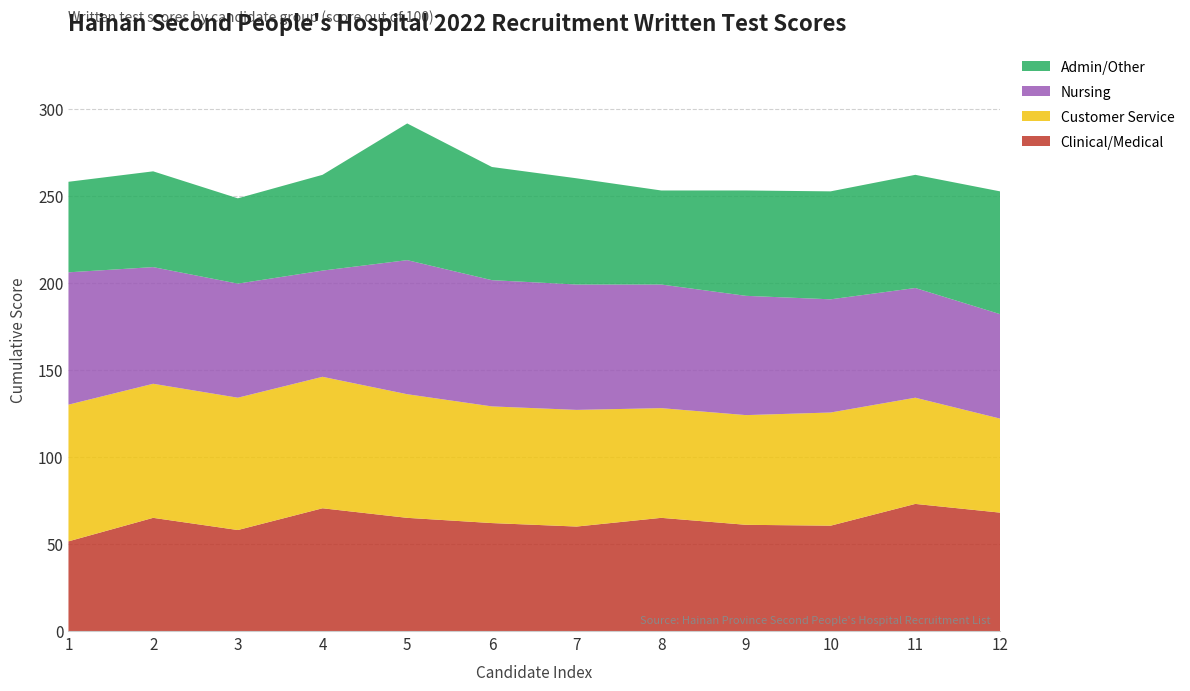

Reading left to right, list all the values displayed in this chart.

Clinical/Medical: 51.5	65.0	58.0	70.5	65.0	62.0	60.0	65.0	61.0	60.5	73.0	68.0
Customer Service: 78.5	77.0	76.0	75.5	71.0	67.0	67.0	63.0	63.0	65.0	61.0	54.0
Nursing: 76.0	67.0	65.5	61.0	77.0	72.5	72.0	71.0	68.5	65.0	63.0	60.0
Admin/Other: 52.0	55.0	49.0	55.0	78.5	65.0	61.0	54.0	60.5	62.0	65.0	70.5